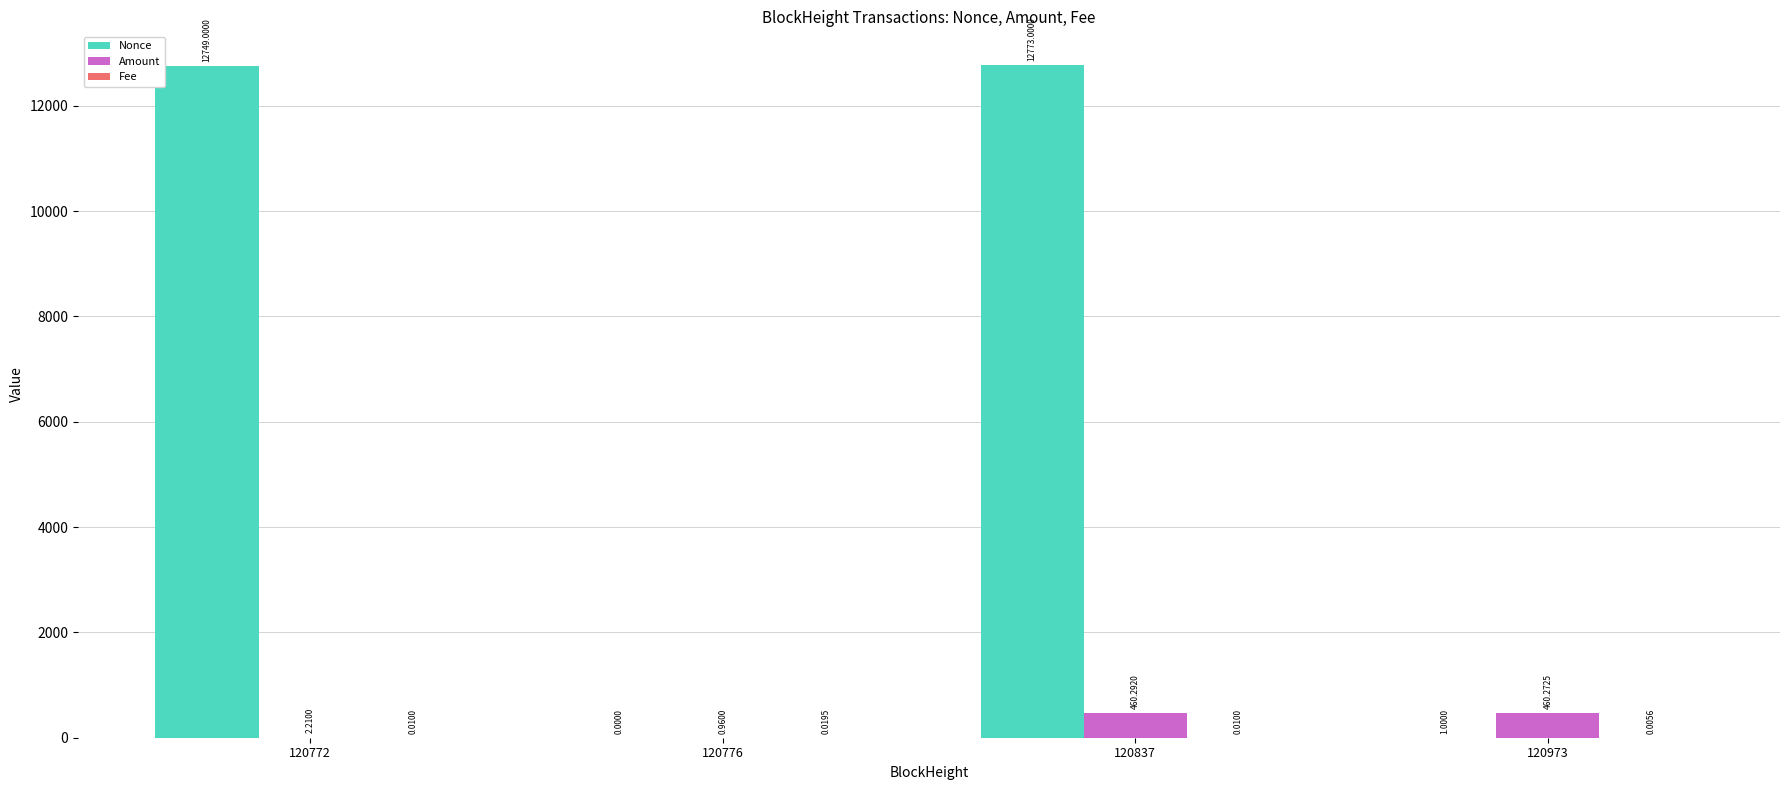

Are the bars horizontal?

No